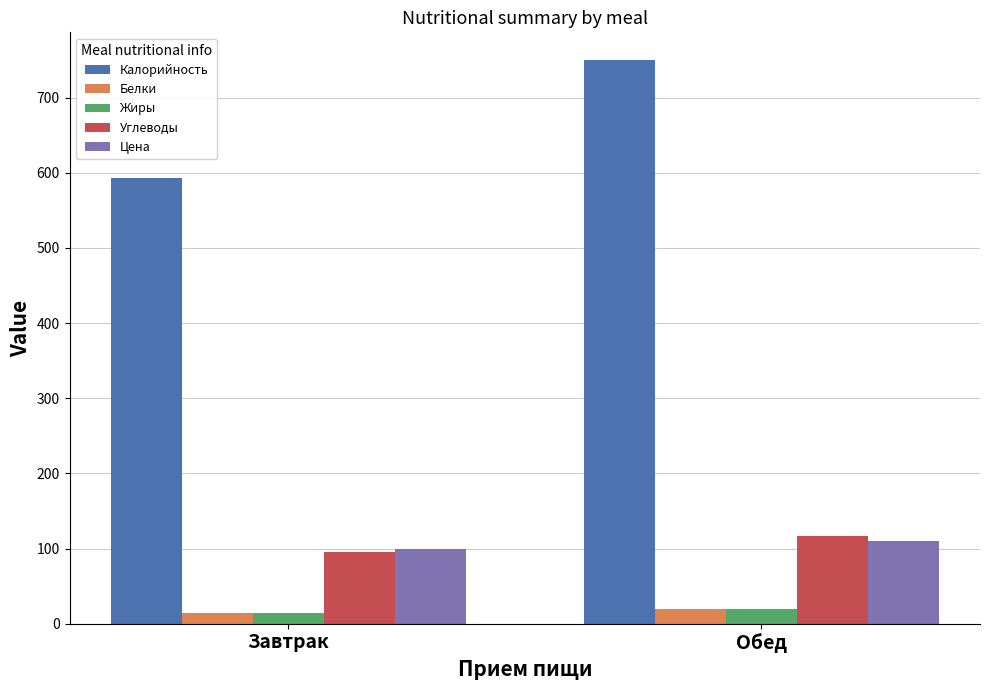

How many values in the Калорийность series exceed 749?

1